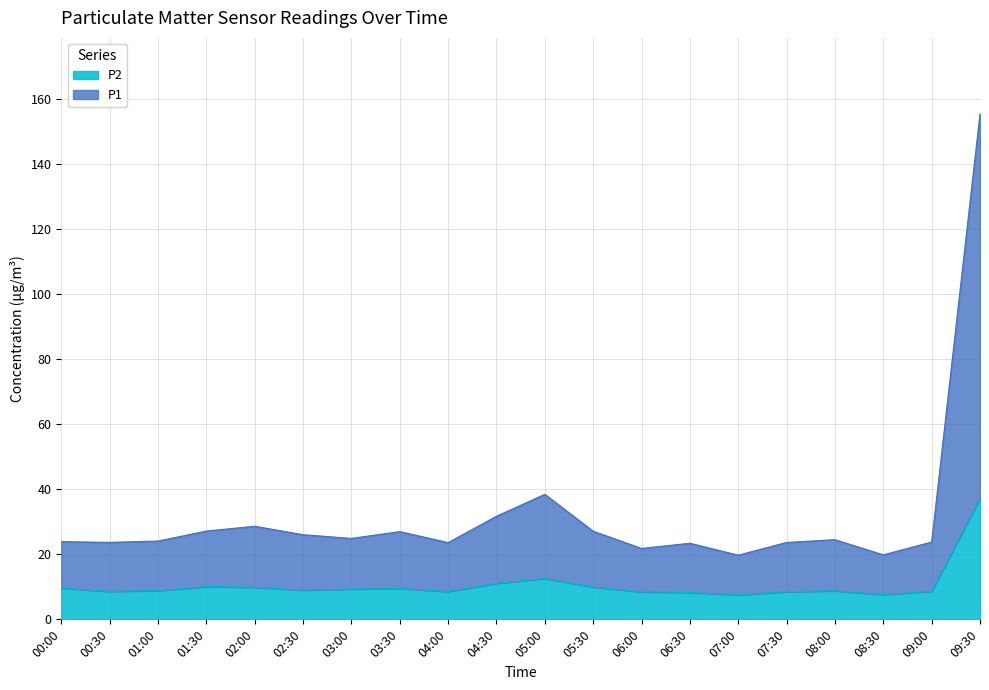

Does the chart display data point markers on the line(s)?

No